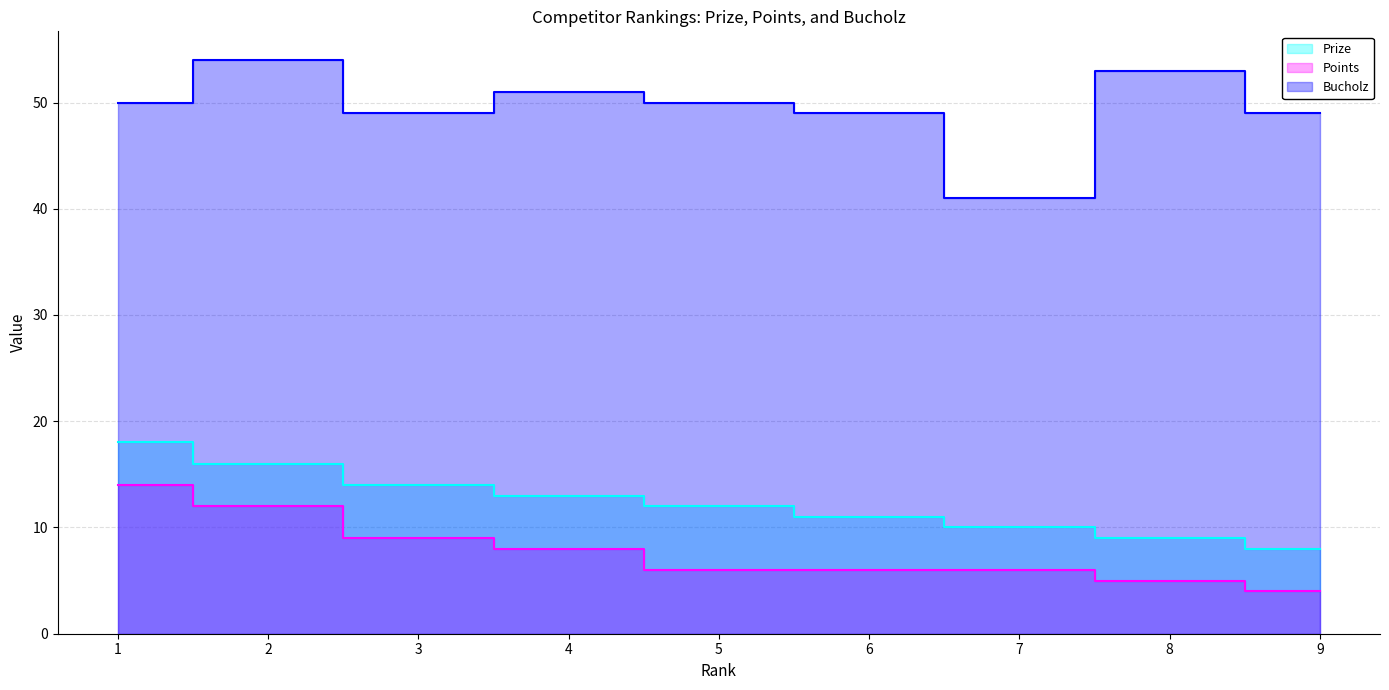

Rank the categories by Bucholz value from highest to lowest.

2, 8, 4, 1, 5, 3, 6, 9, 7